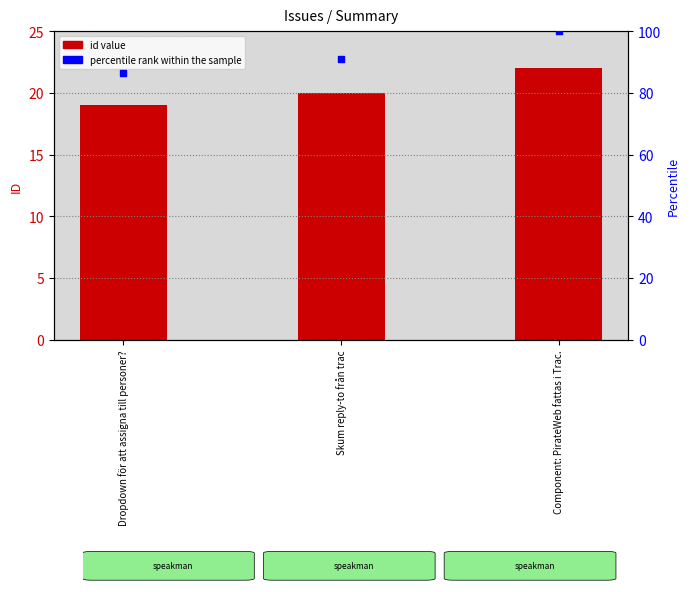

Which has a higher value, Skum reply-to från trac or Component: PirateWeb fattas i Trac.?

Component: PirateWeb fattas i Trac.